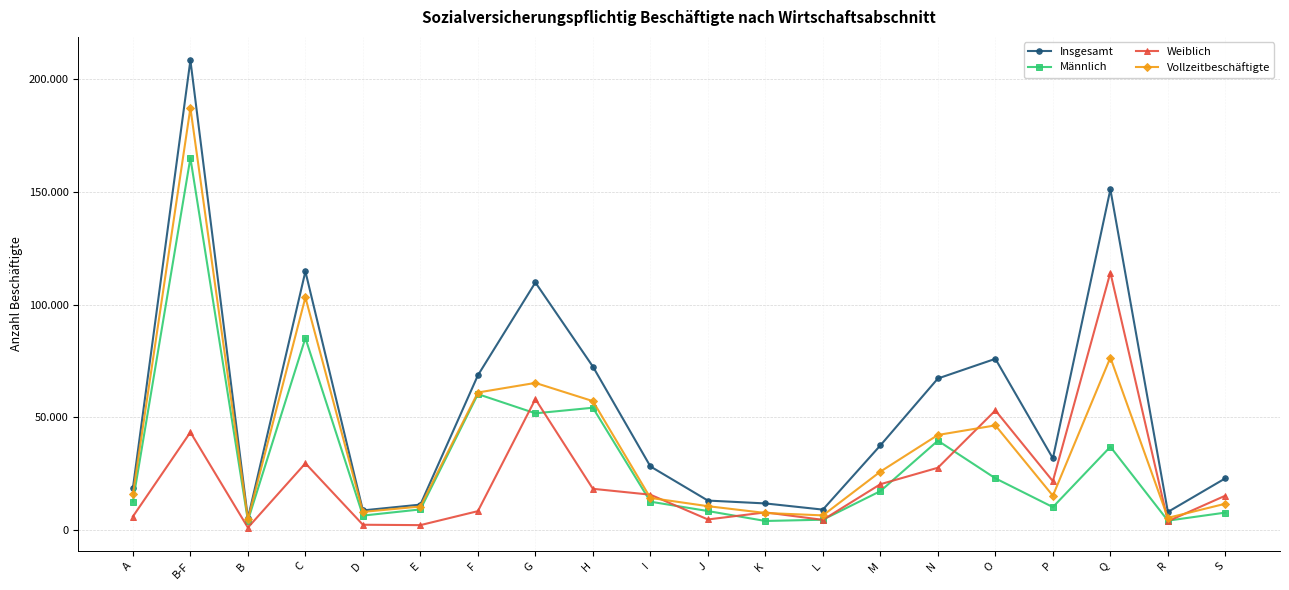

Between B and O, which series saw the biggest shift?

Insgesamt